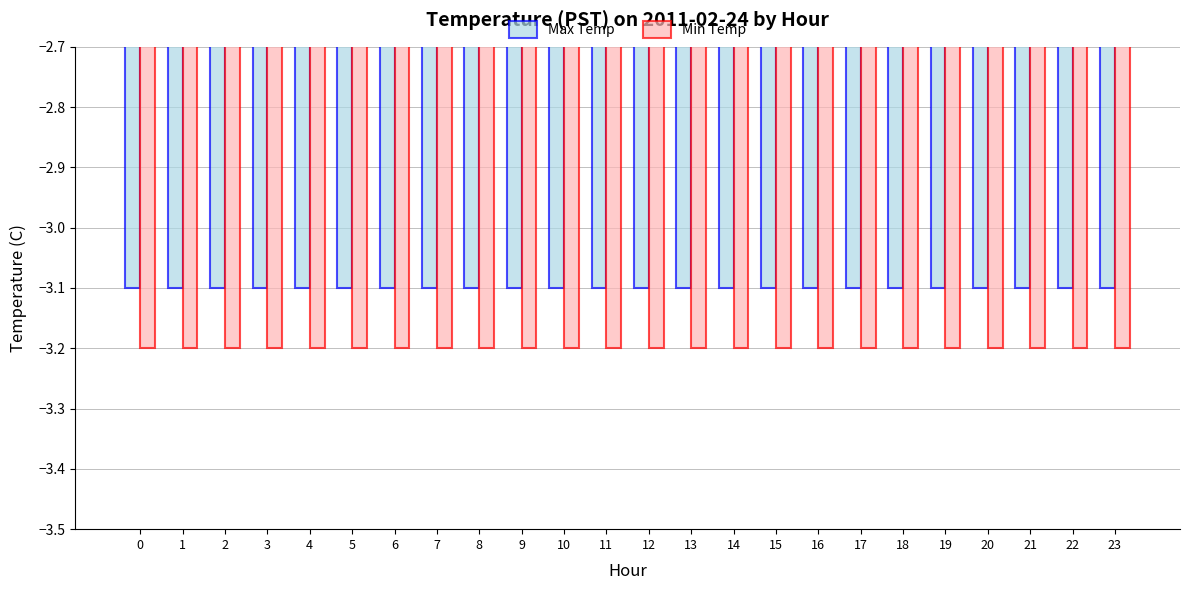

What are all the series names shown in the legend?

Max Temp, Min Temp